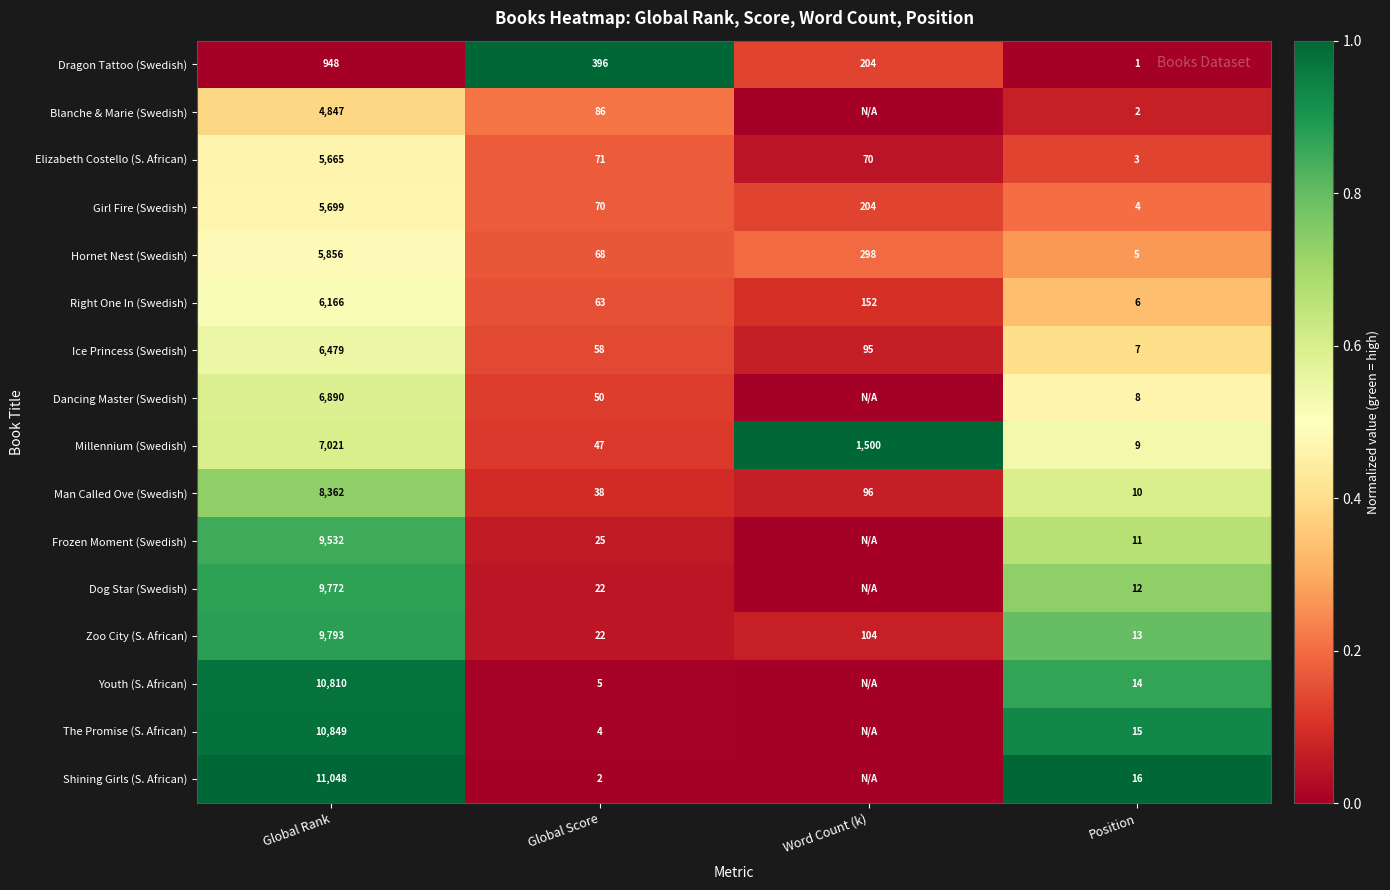

True or false: Millennium (Swedish) has a value of 0.3 at Position.

False